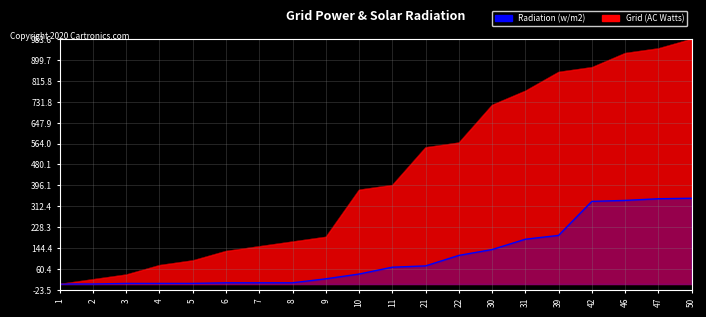

What is the value of the Grid (AC Watts) point at the 7th from the left?

151.4